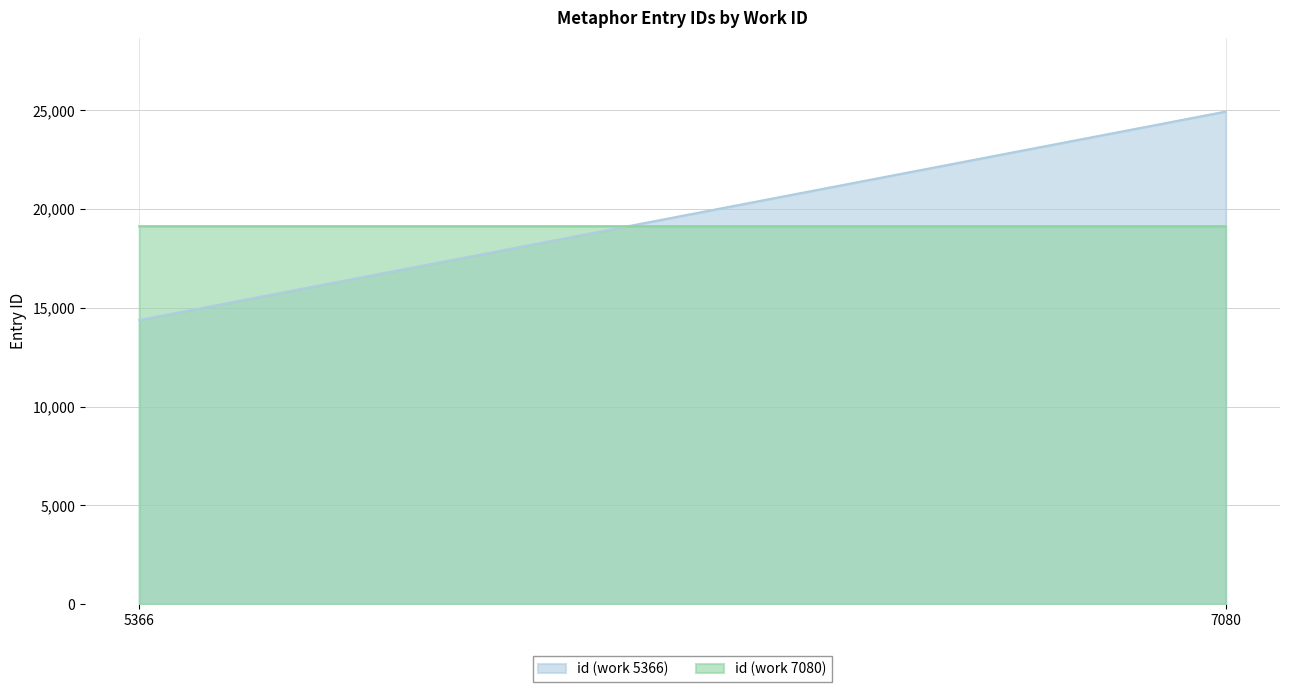

Reading right to left, list all the values displayed in this chart.

id (work 5366): 24928	14379
id (work 7080): 19125	19124